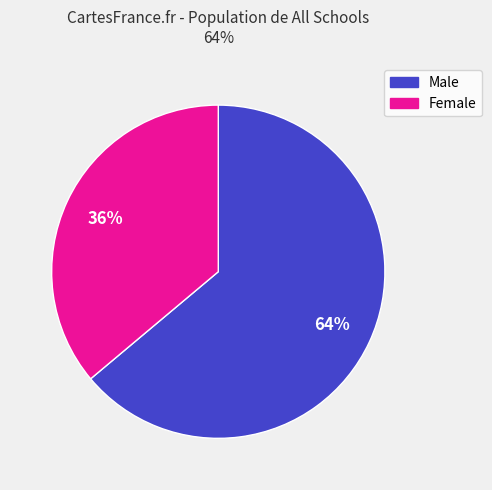

How many slices are in this pie chart?

2